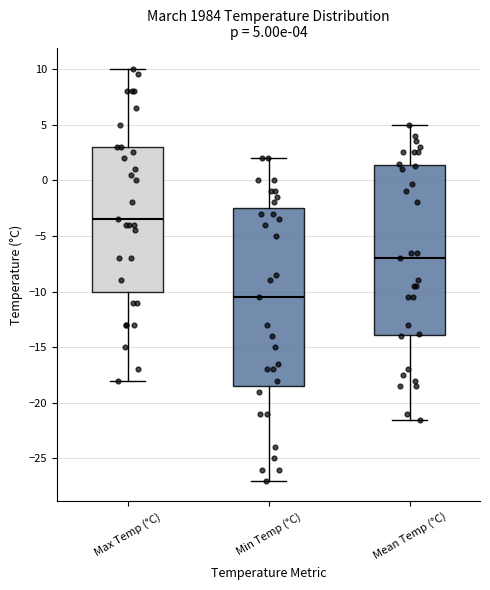

Which box is the tallest, from its lower edge to its upper edge?

Min Temp (°C)